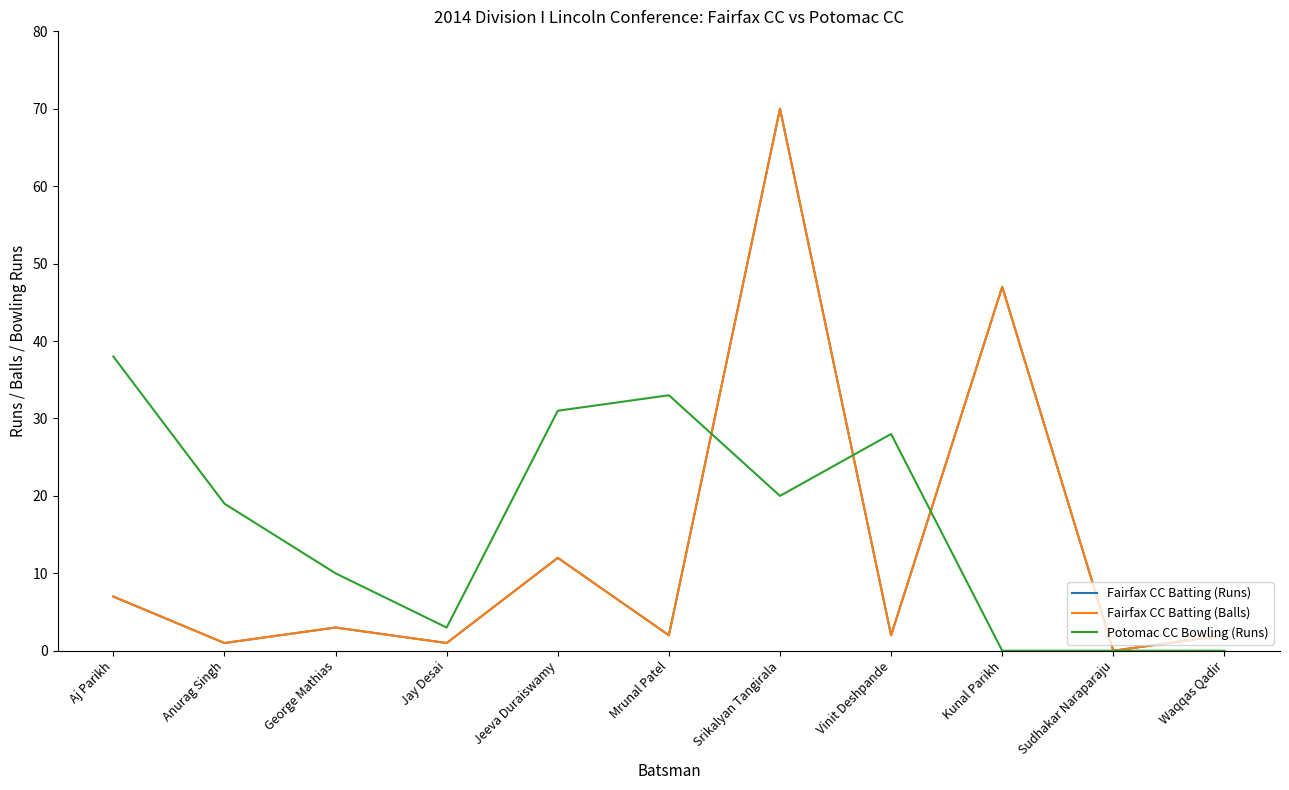

The Fairfax CC Batting (Balls) series shows 12 at Aj Parikh. True or false?

False